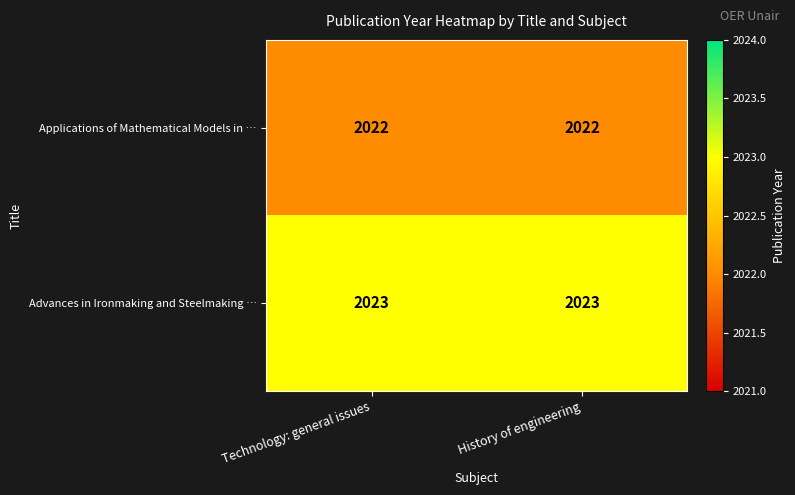

Reading left to right, list all the values displayed in this chart.

Applications of Mathematical Models in …: 2022	2022
Advances in Ironmaking and Steelmaking …: 2023	2023